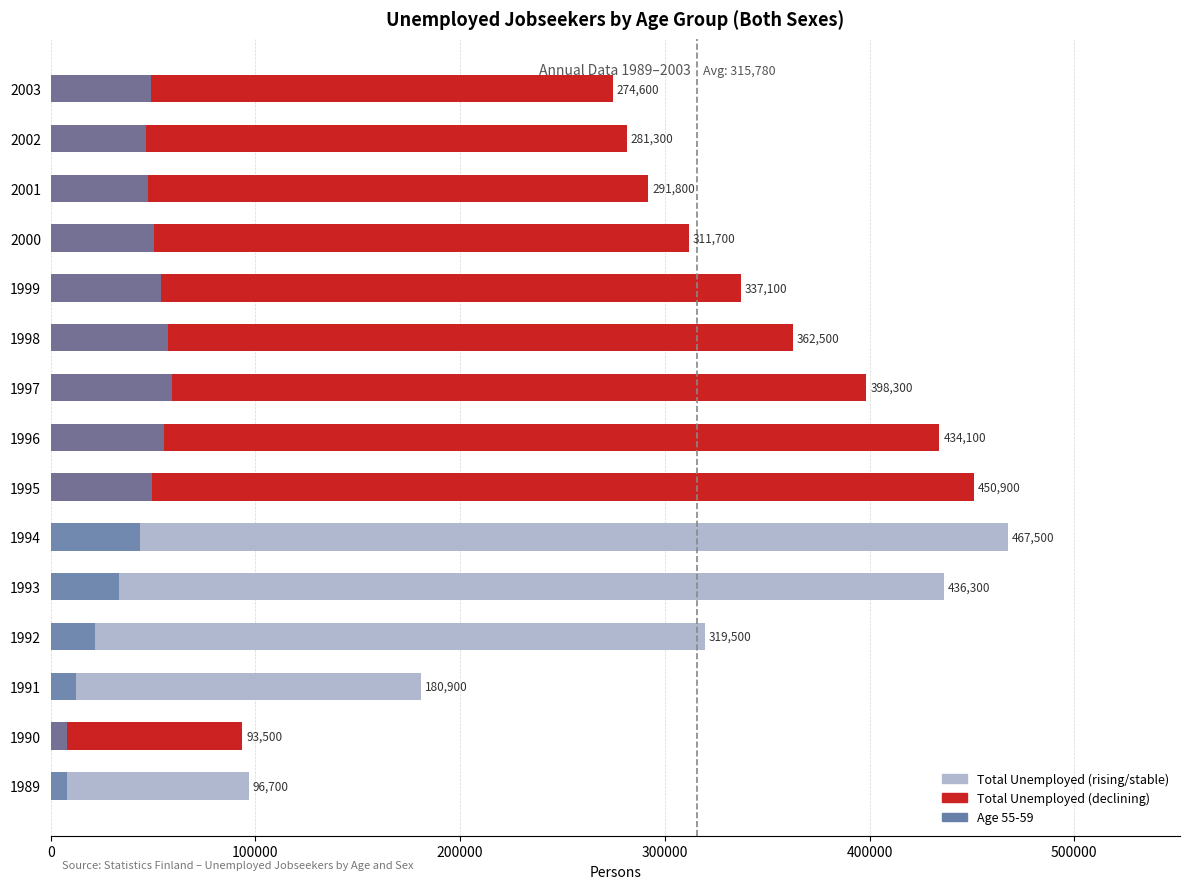

True or false: Age 55-59 has a value of 59100 at 1997.

True